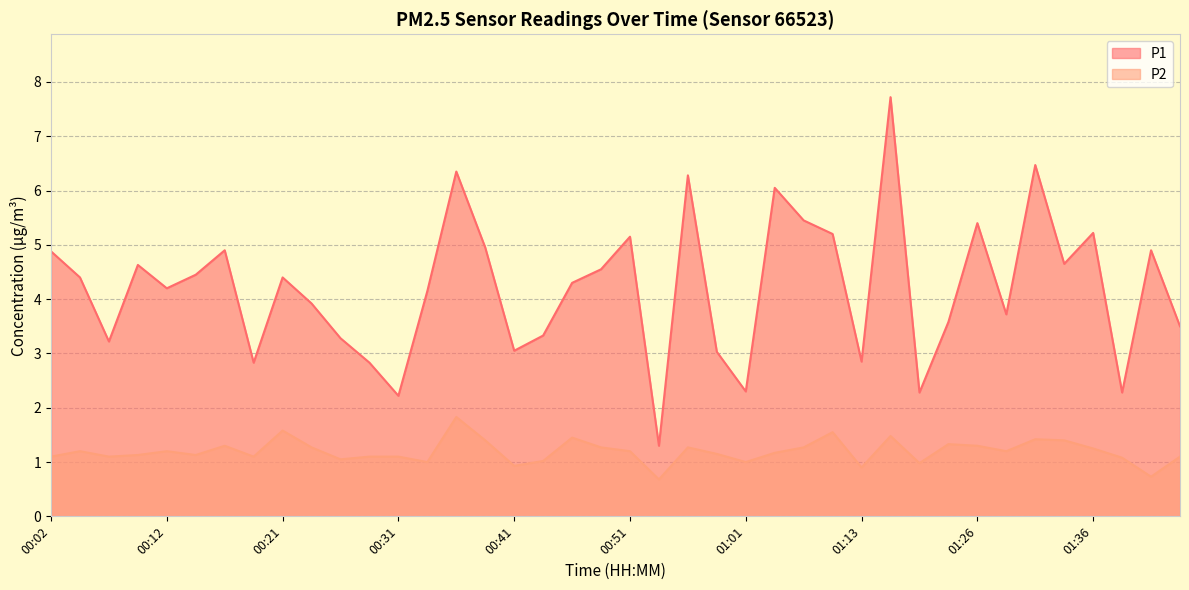

How many categories are shown in the chart?

40